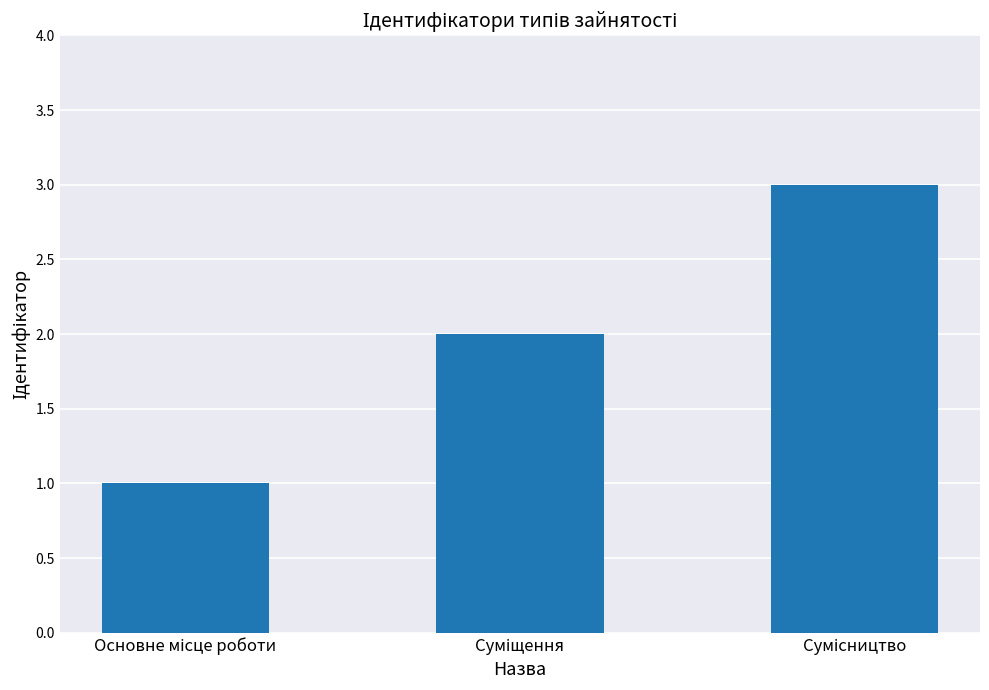

What is the sum of all values?

6